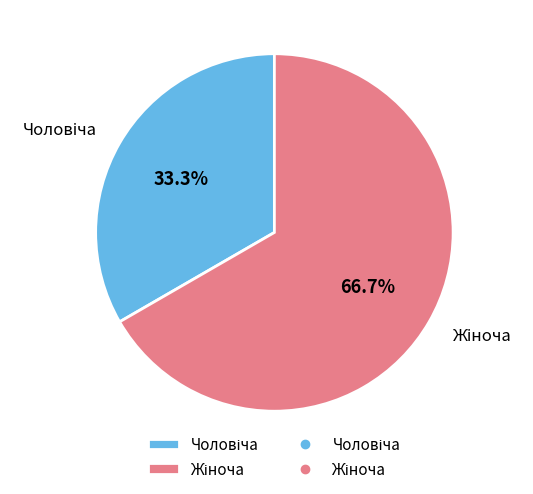

Is there a majority slice in this chart?

Yes